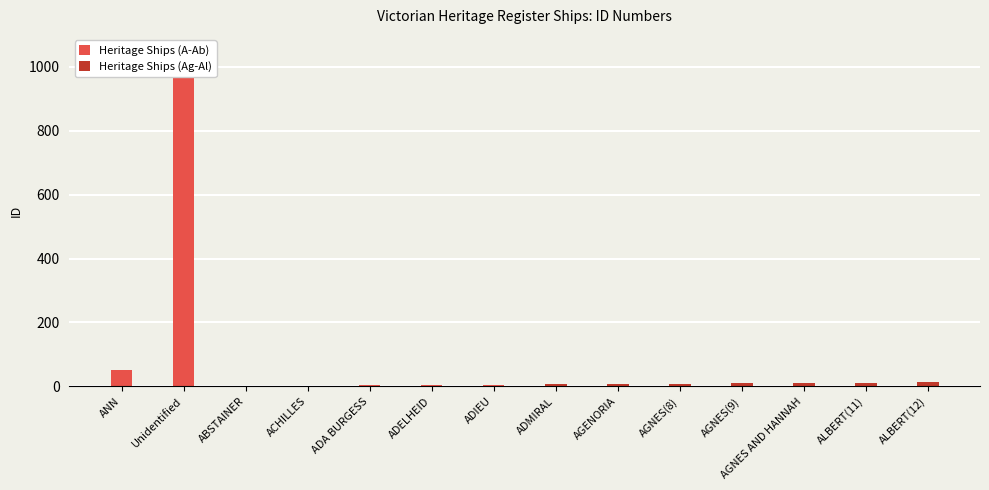

What is the minimum value shown in the chart?

1